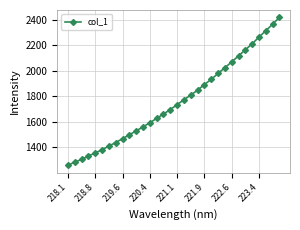

What is the sum of all values?

56291.2